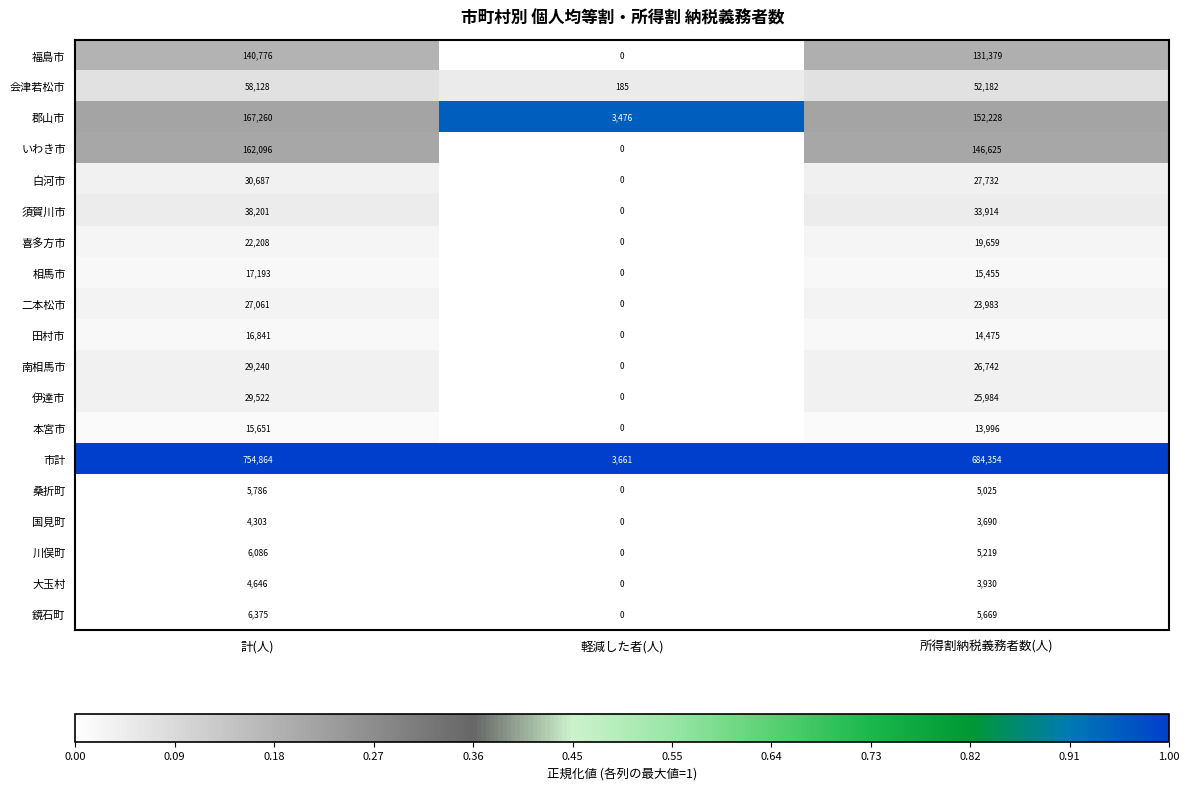

Rank the series at 計(人) from lowest to highest value.

国見町, 大玉村, 桑折町, 川俣町, 鏡石町, 本宮市, 田村市, 相馬市, 喜多方市, 二本松市, 南相馬市, 伊達市, 白河市, 須賀川市, 会津若松市, 福島市, いわき市, 郡山市, 市計